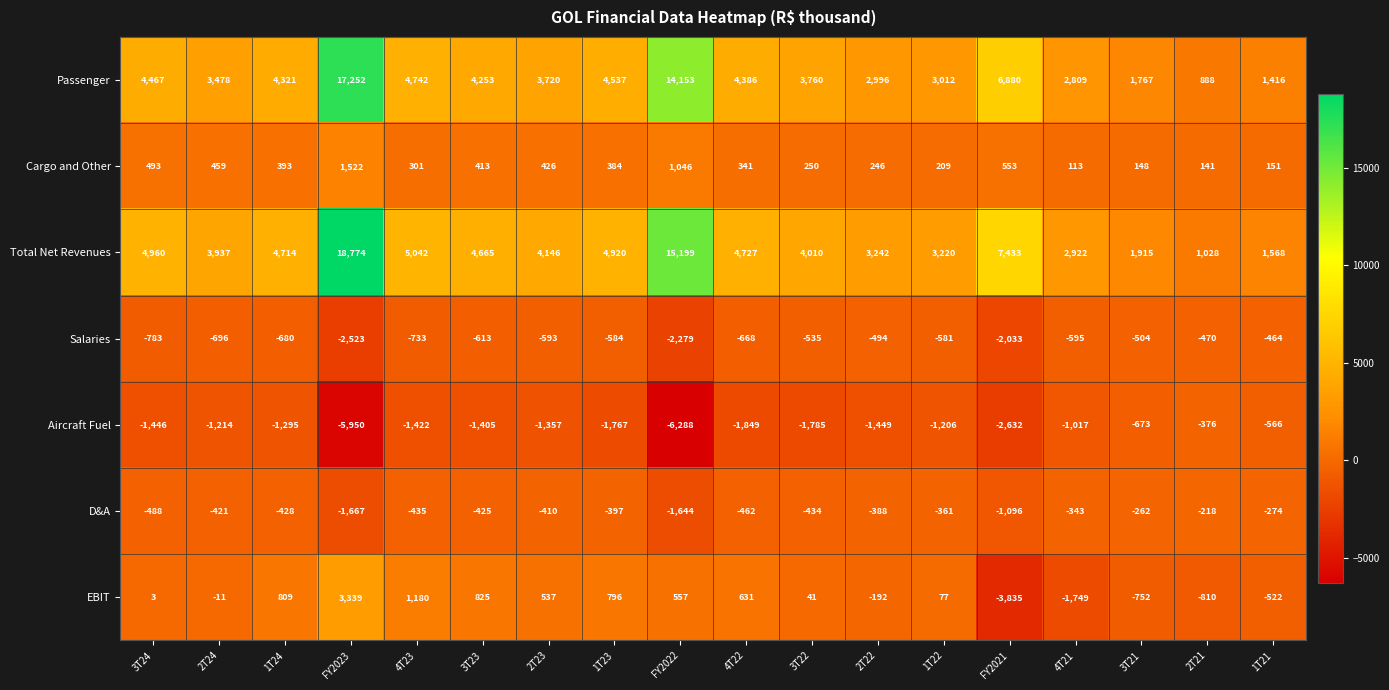

What is the spread (max minus min) of values at FY2023?

24724